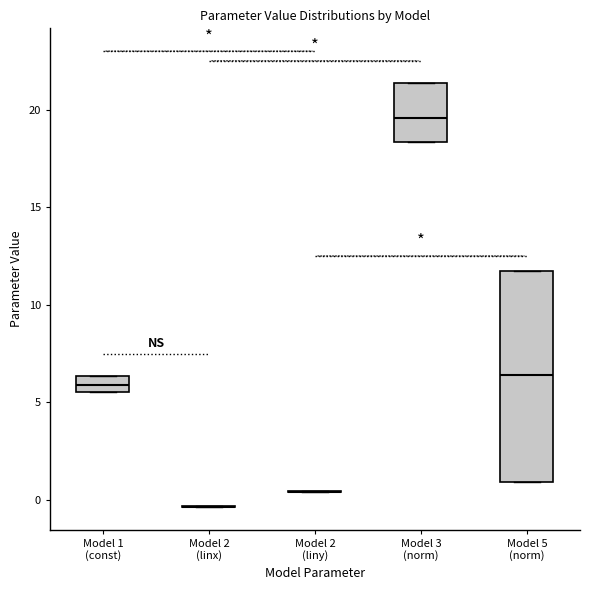

Reading left to right, transcribe this box plot: for each box, give where its median line is, the range the box spans, and where its two whiskers end, as read against the y-axis. The values are not printed on the chart, so give them approximately, as read against the axis.

Model 1 (const): median 6.0, box 5.5 to 6.5, whiskers 5.5 to 6.5
Model 2 (linx): box collapsed to a line at -0.5, whiskers -0.5 to -0.5
Model 2 (liny): box collapsed to a line at 0.5, whiskers 0.5 to 0.5
Model 3 (norm): median 19.5, box 18.5 to 21.5, whiskers 18.5 to 21.5
Model 5 (norm): median 6.5, box 1.0 to 12.0, whiskers 1.0 to 12.0